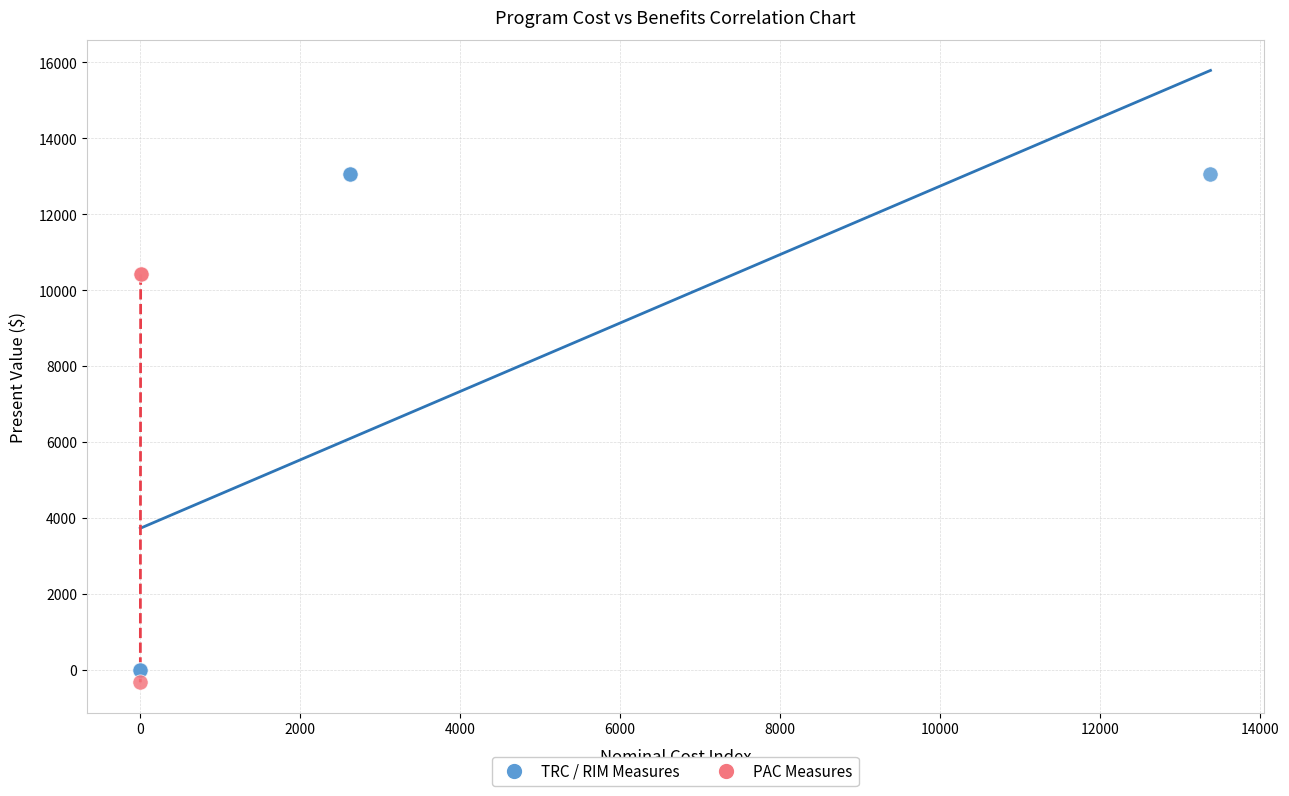

Which series contains the highest Y value?

TRC / RIM Measures